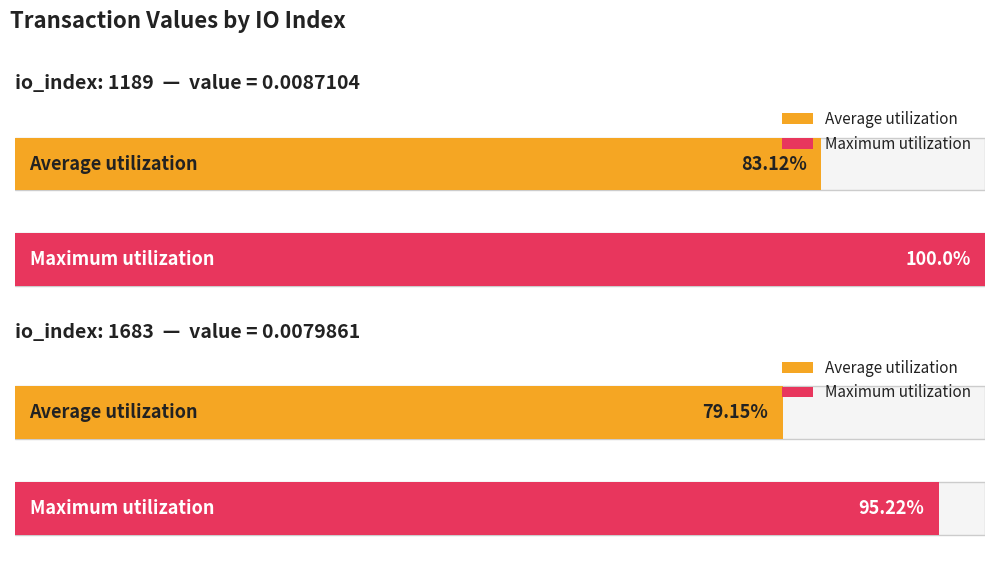

True or false: Maximum utilization has a value of 638710424.3 at 1189.

False